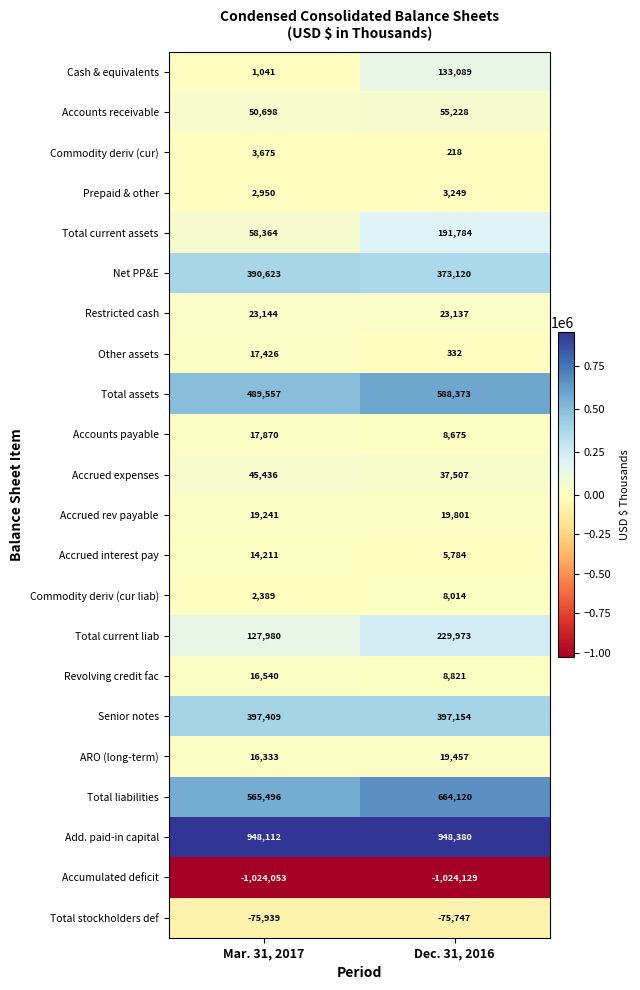

At which category does the chart reach its peak across all series?

Dec. 31, 2016